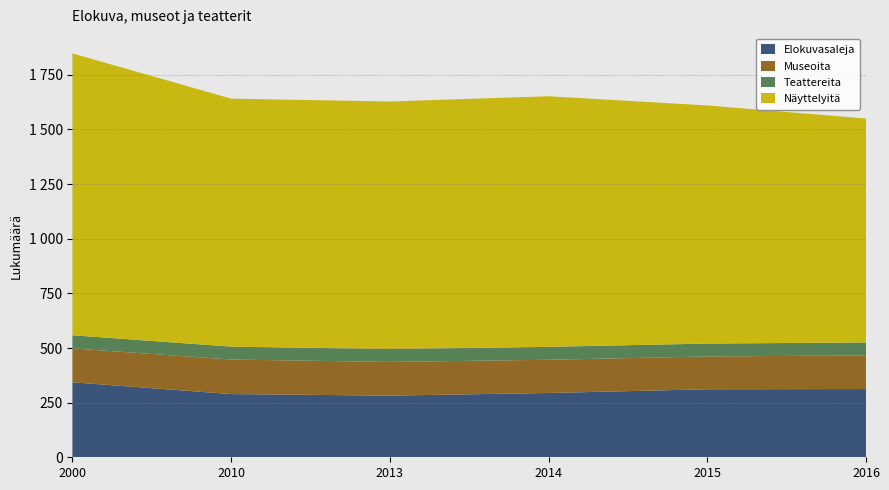

Reading left to right, list all the values displayed in this chart.

Elokuvasaleja: 2000=343	2010=289	2013=282	2014=294	2015=311	2016=312
Museoita: 2000=155	2010=158	2013=154	2014=152	2015=150	2016=154
Teattereita: 2000=60	2010=59	2013=59	2014=59	2015=59	2016=59
Näyttelyitä: 2000=1289	2010=1134	2013=1132	2014=1146	2015=1089	2016=1024